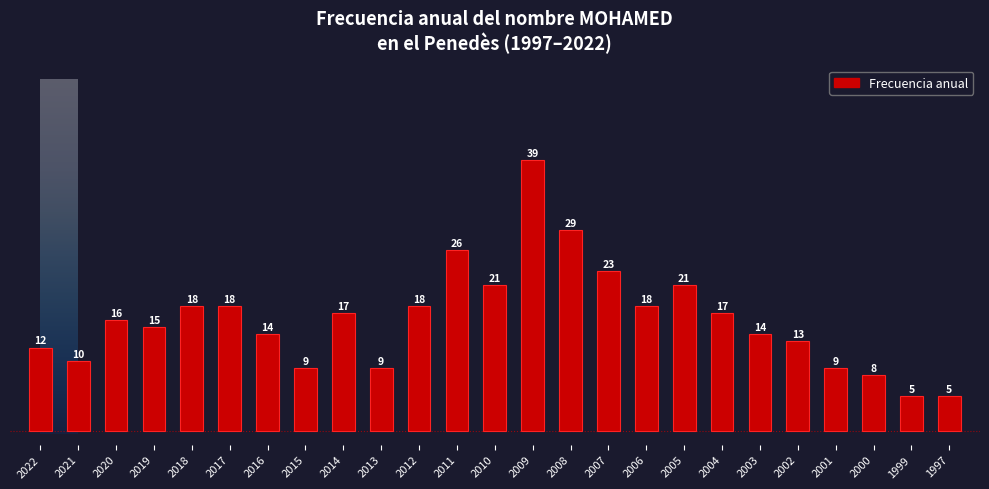

Reading left to right, list all the values displayed in this chart.

12	10	16	15	18	18	14	9	17	9	18	26	21	39	29	23	18	21	17	14	13	9	8	5	5